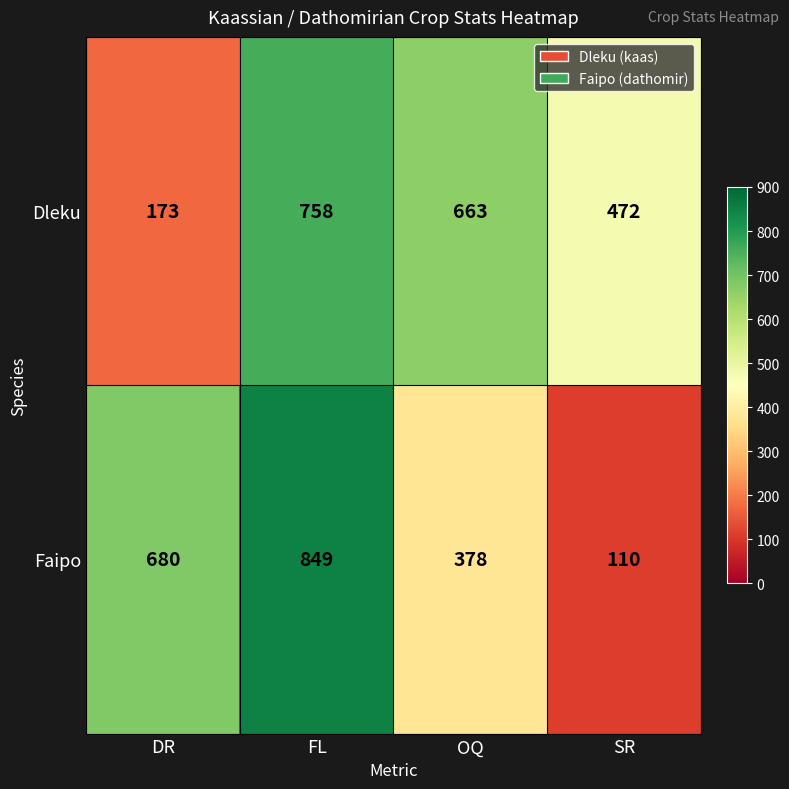

Count the Faipo values in the range 378 to 849.

3